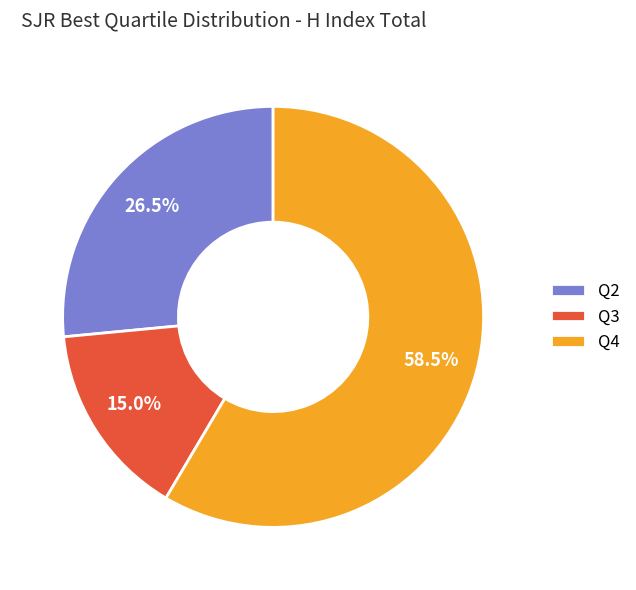

Does any single category account for the majority?

Yes